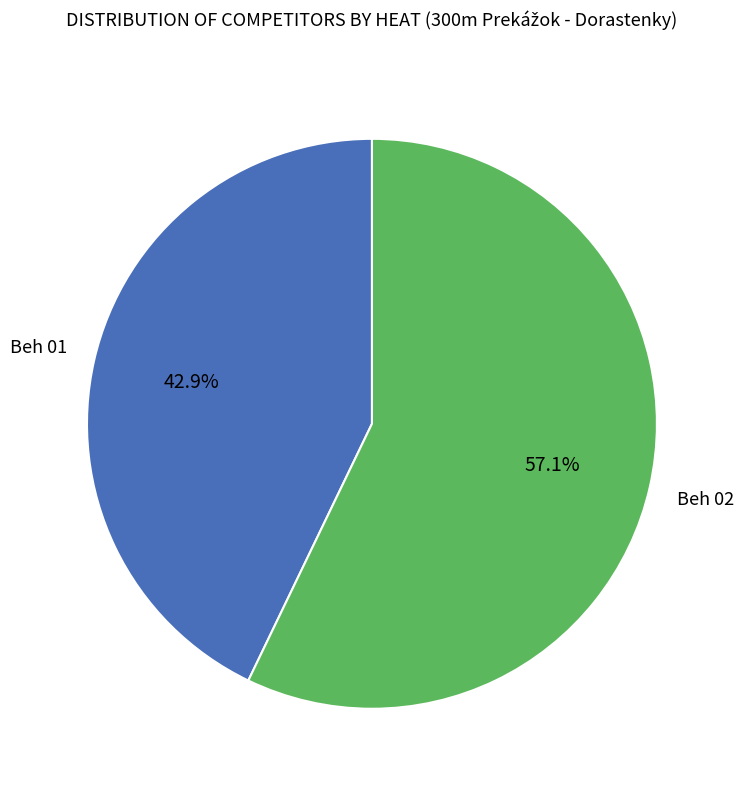

Does any single category account for the majority?

Yes